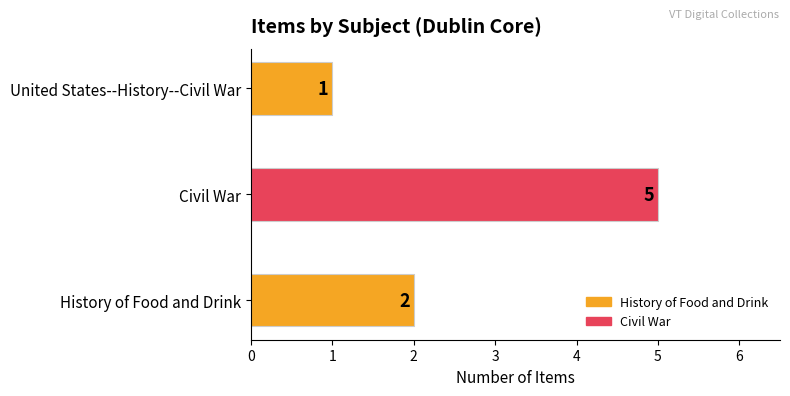

What is the difference between the maximum and second lowest values?

3